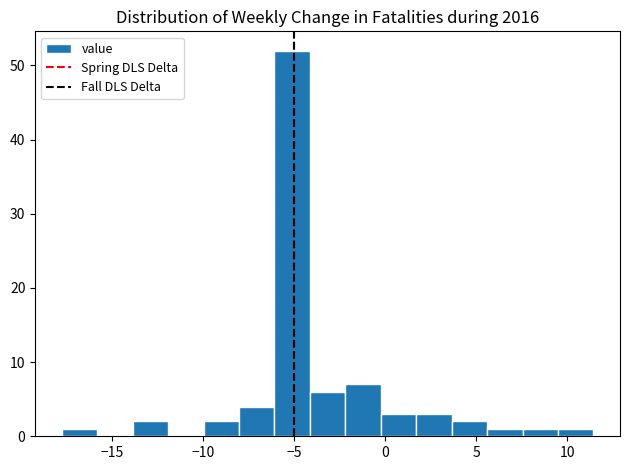

Around what value on the x-axis is the tallest bar? Give the approximate position of its centre, as read against the axis.

-5.0